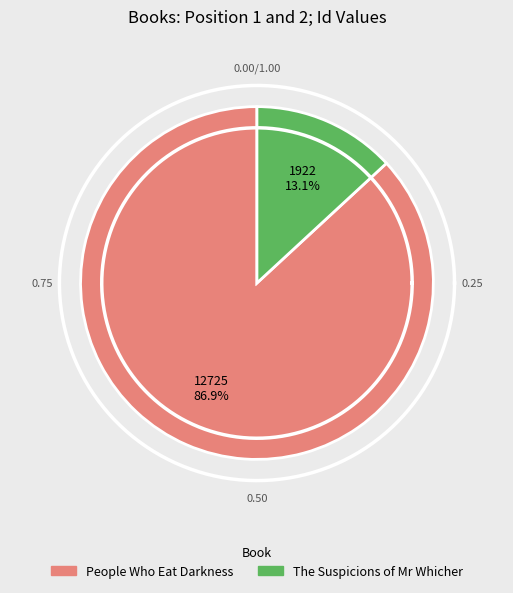

Which category has the biggest portion of the pie?

People Who Eat Darkness